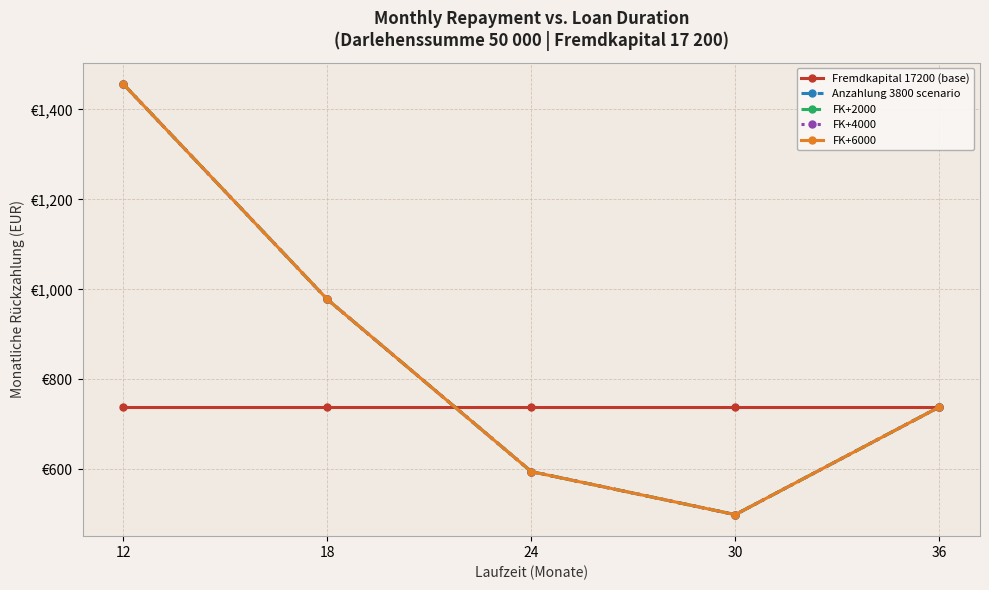

Is it true that Fremdkapital 17200 (base) equals 738.5 at 24?

True